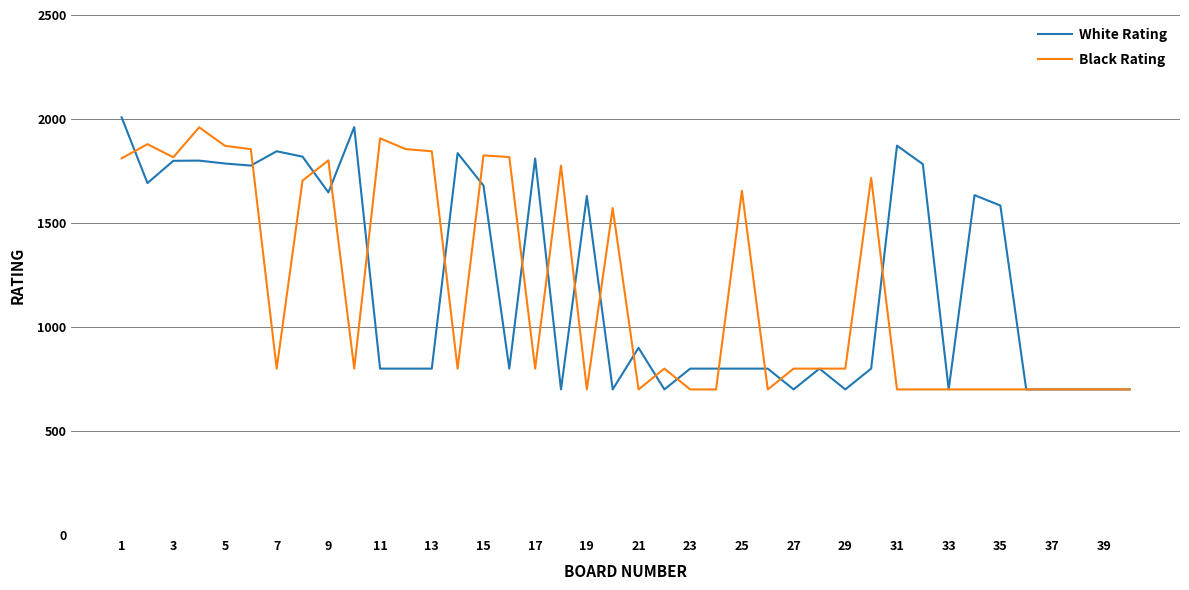

What is the minimum value for Black Rating?

700